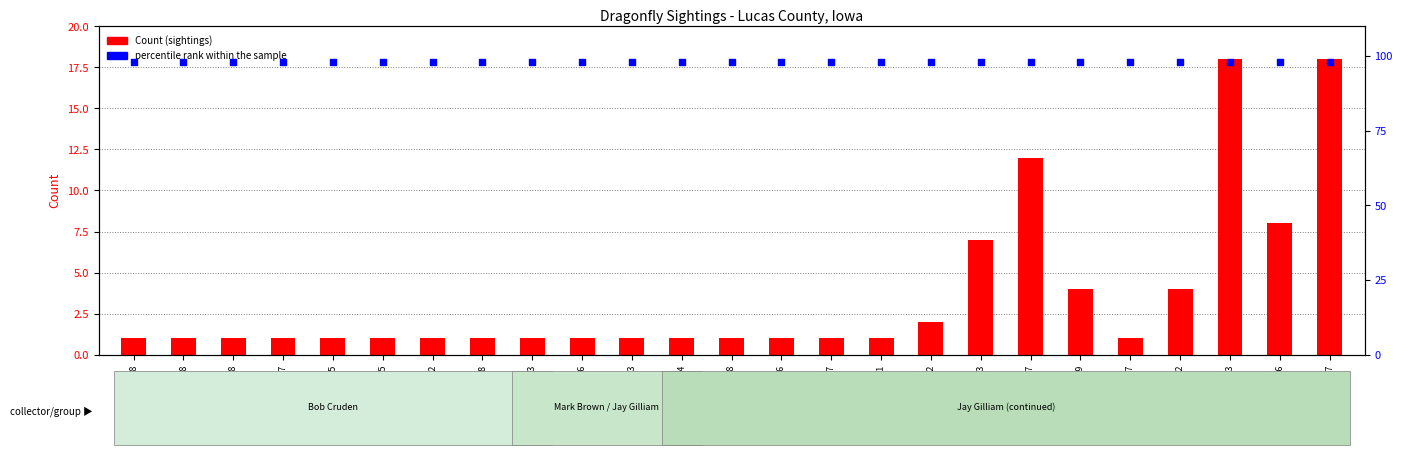

Is the value of percentile rank within the sample at 152738 greater than the value of Count at 293598?

Yes